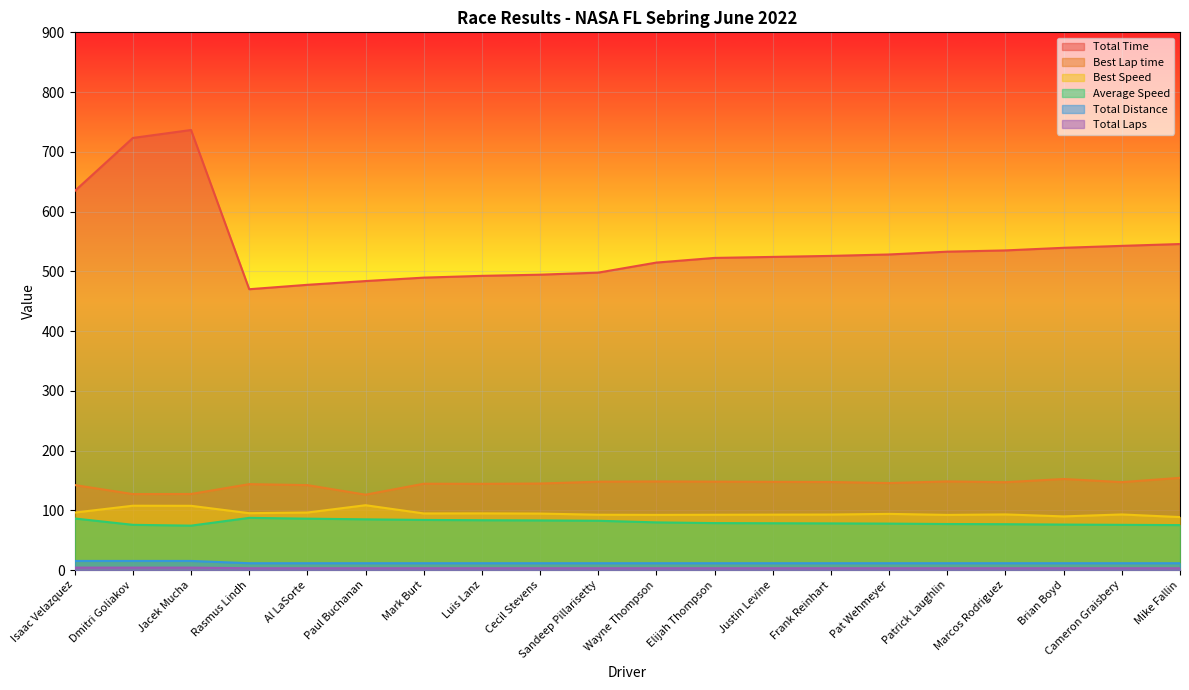

Is the value of Total Distance at Cameron Graisbery greater than the value of Best Speed at Cameron Graisbery?

No